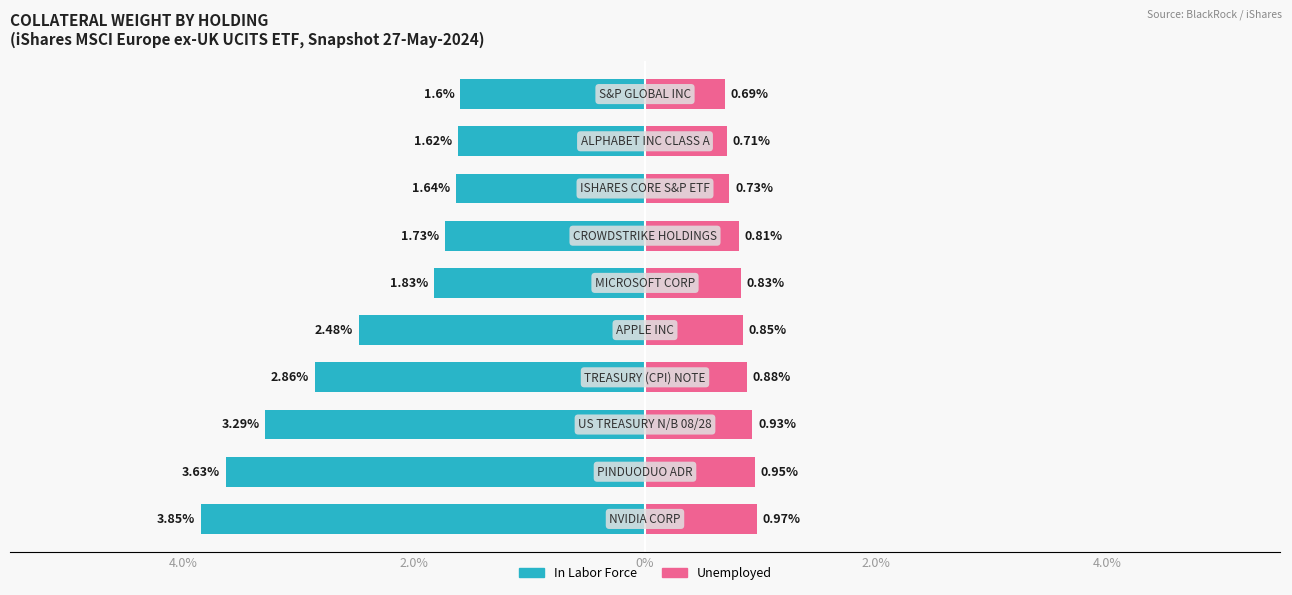

Read the Unemployed value at 5.

0.8